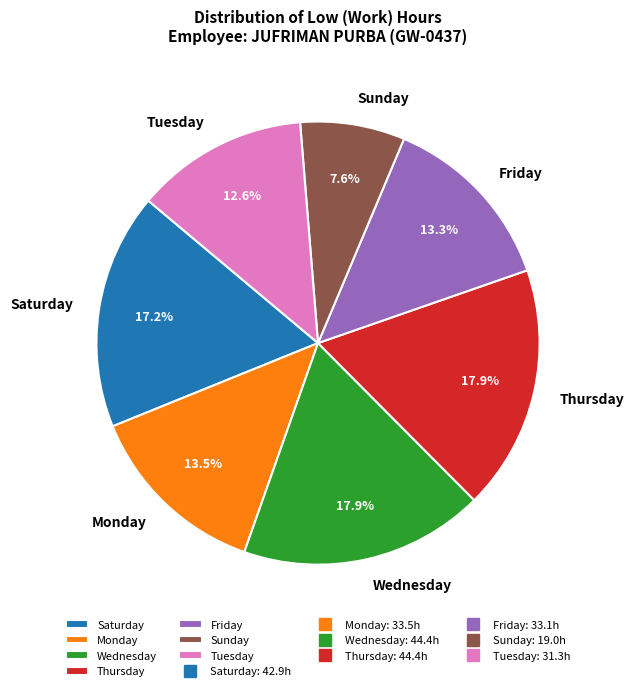

What portion of the pie excludes Wednesday?

82.1%